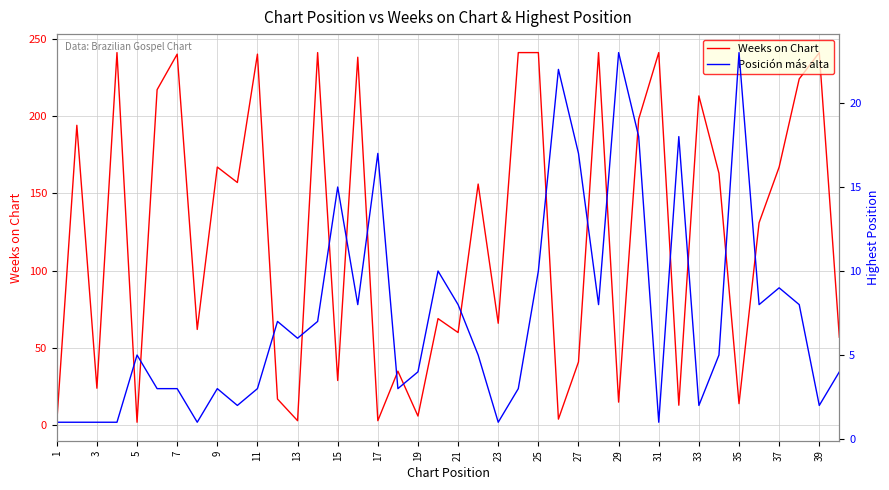

True or false: Weeks on Chart has more than 0 interior local peaks.

True